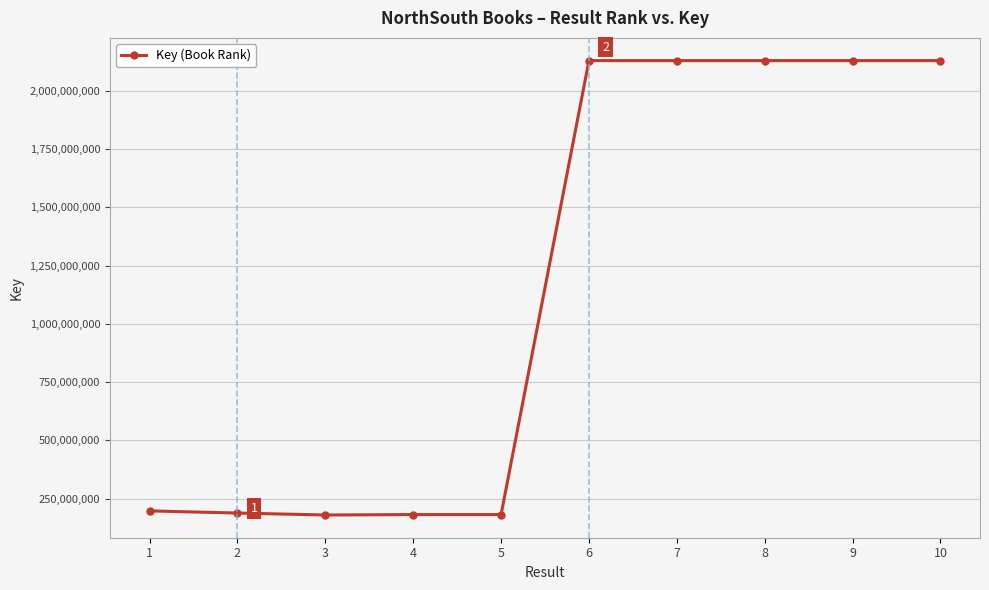

Which has a higher value, 3 or 10?

10